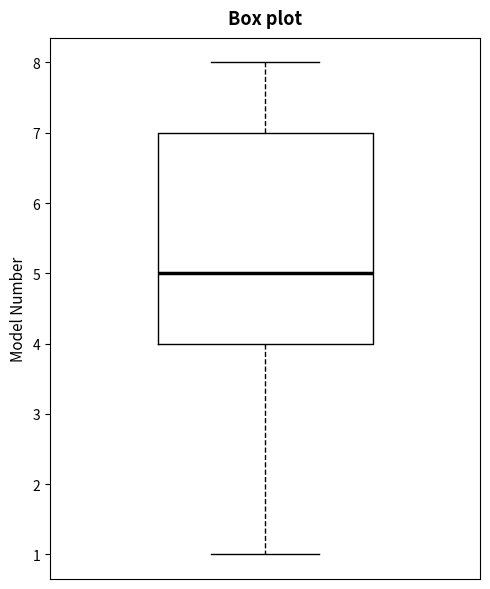

Where is the upper edge of the box on the y-axis? The values are not printed on the chart, so give them approximately, as read against the axis.

7